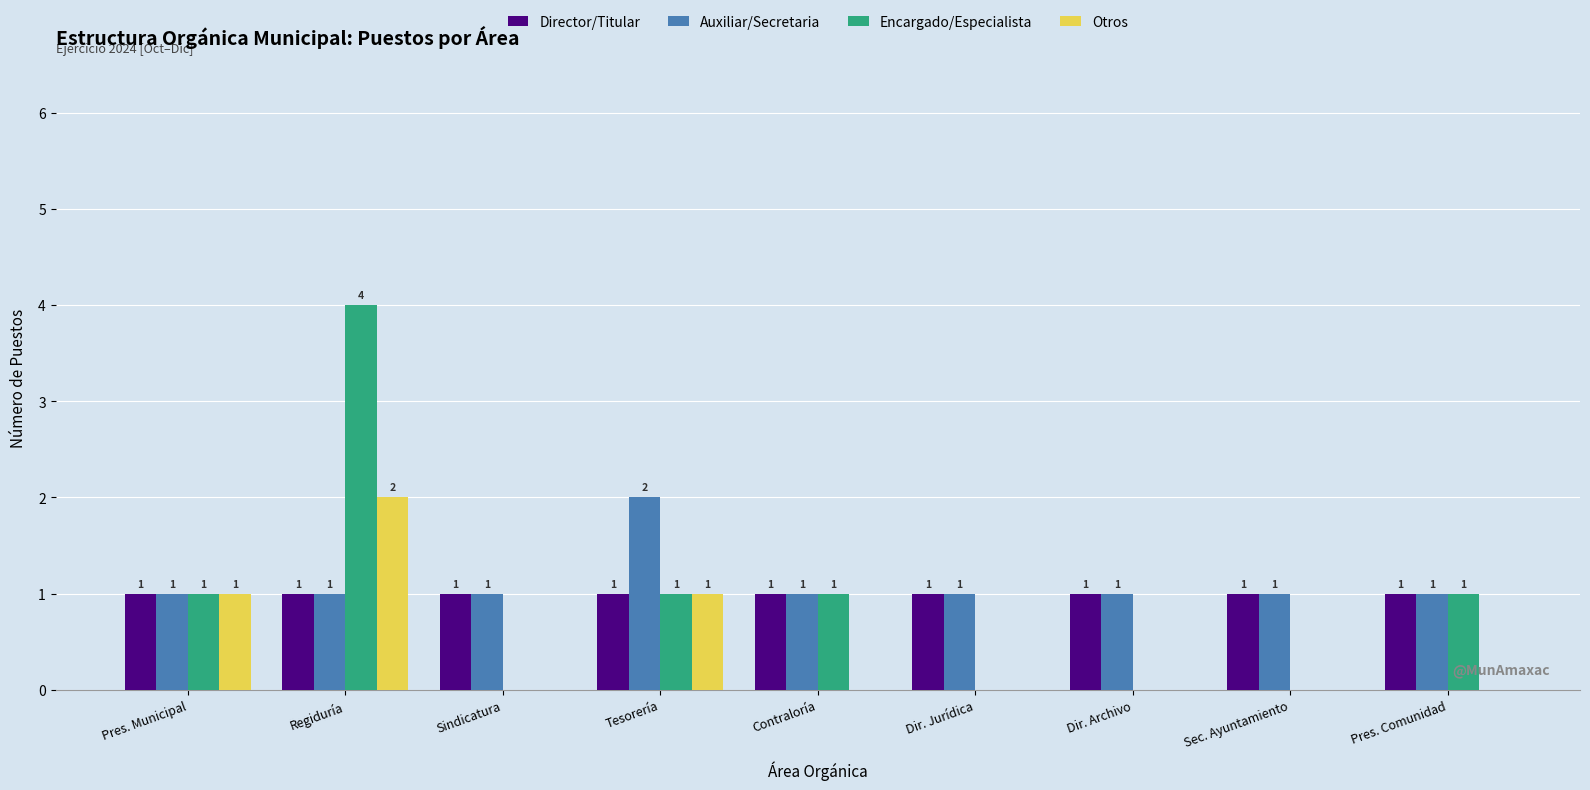

The value of Otros at Sindicatura is 1. True or false?

False